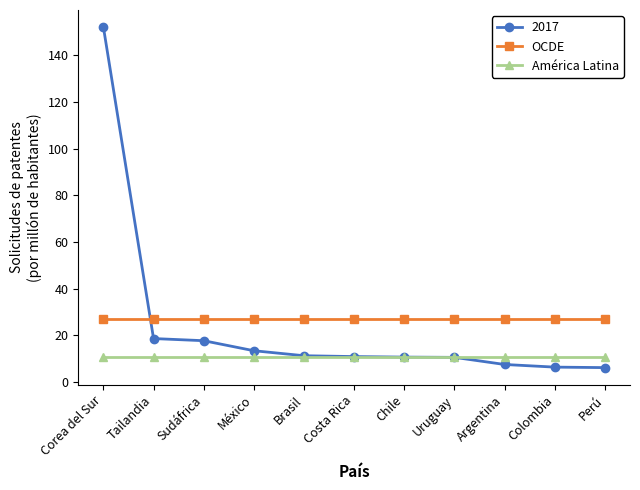

List the series in order of their peak value, highest first.

2017, OCDE, América Latina